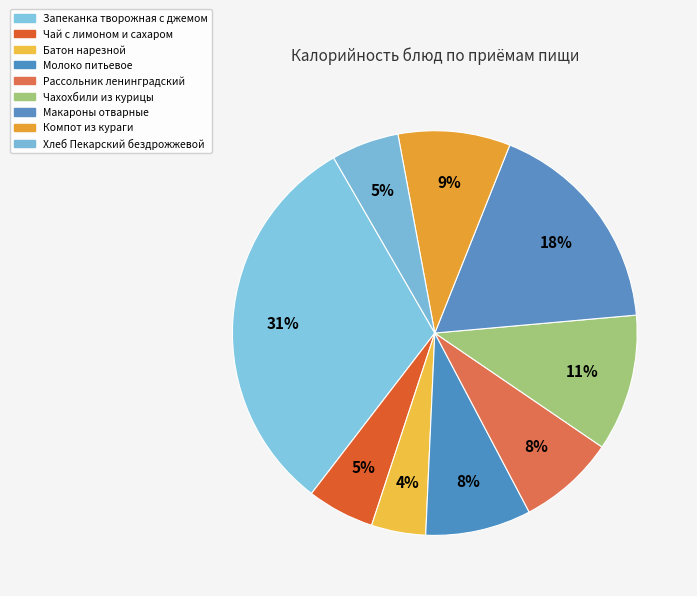

What percentage is NOT represented by Молоко питьевое?

91.6%